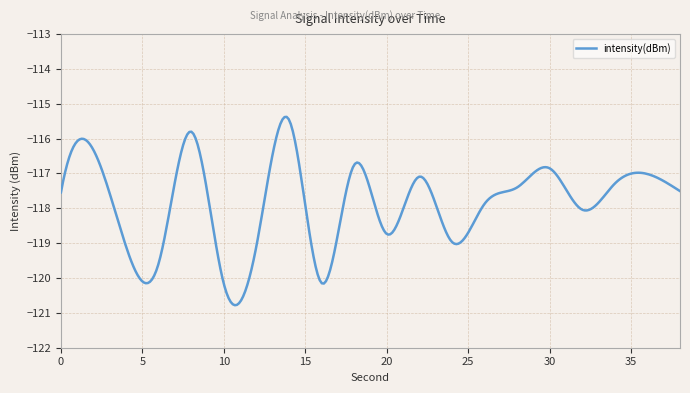

What is the difference between the maximum and minimum values?

5.4